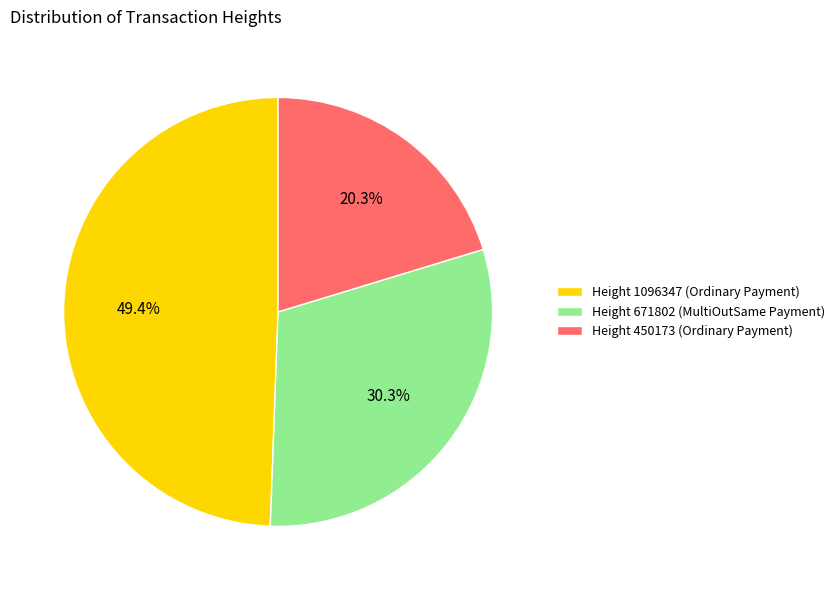

Count the number of slices in the pie.

3